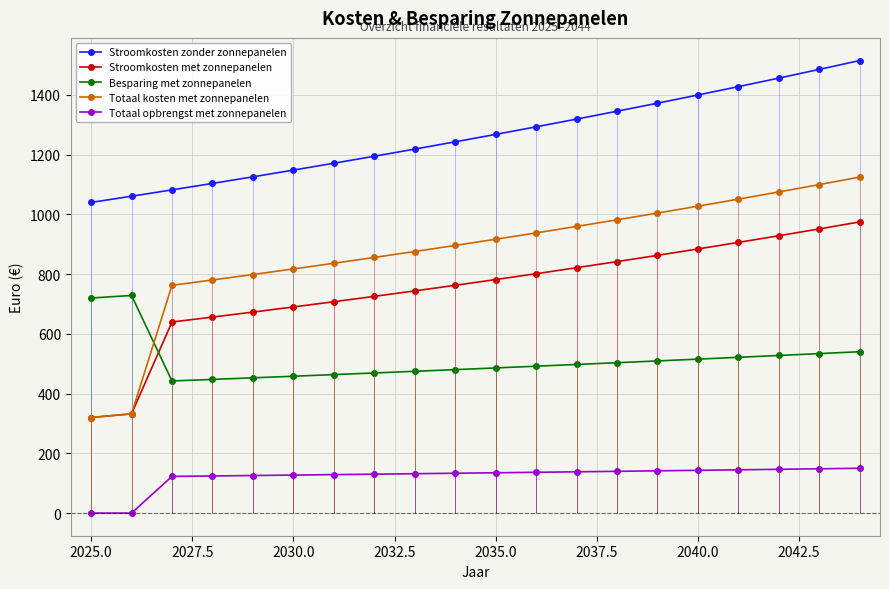

True or false: Stroomkosten met zonnepanelen and Stroomkosten zonder zonnepanelen intersect in this chart.

False